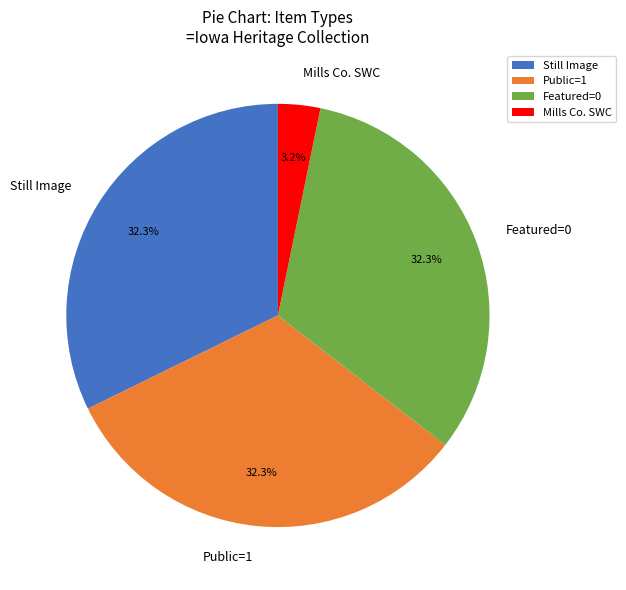

Which has a higher value, Mills Co. SWC or Public=1?

Public=1